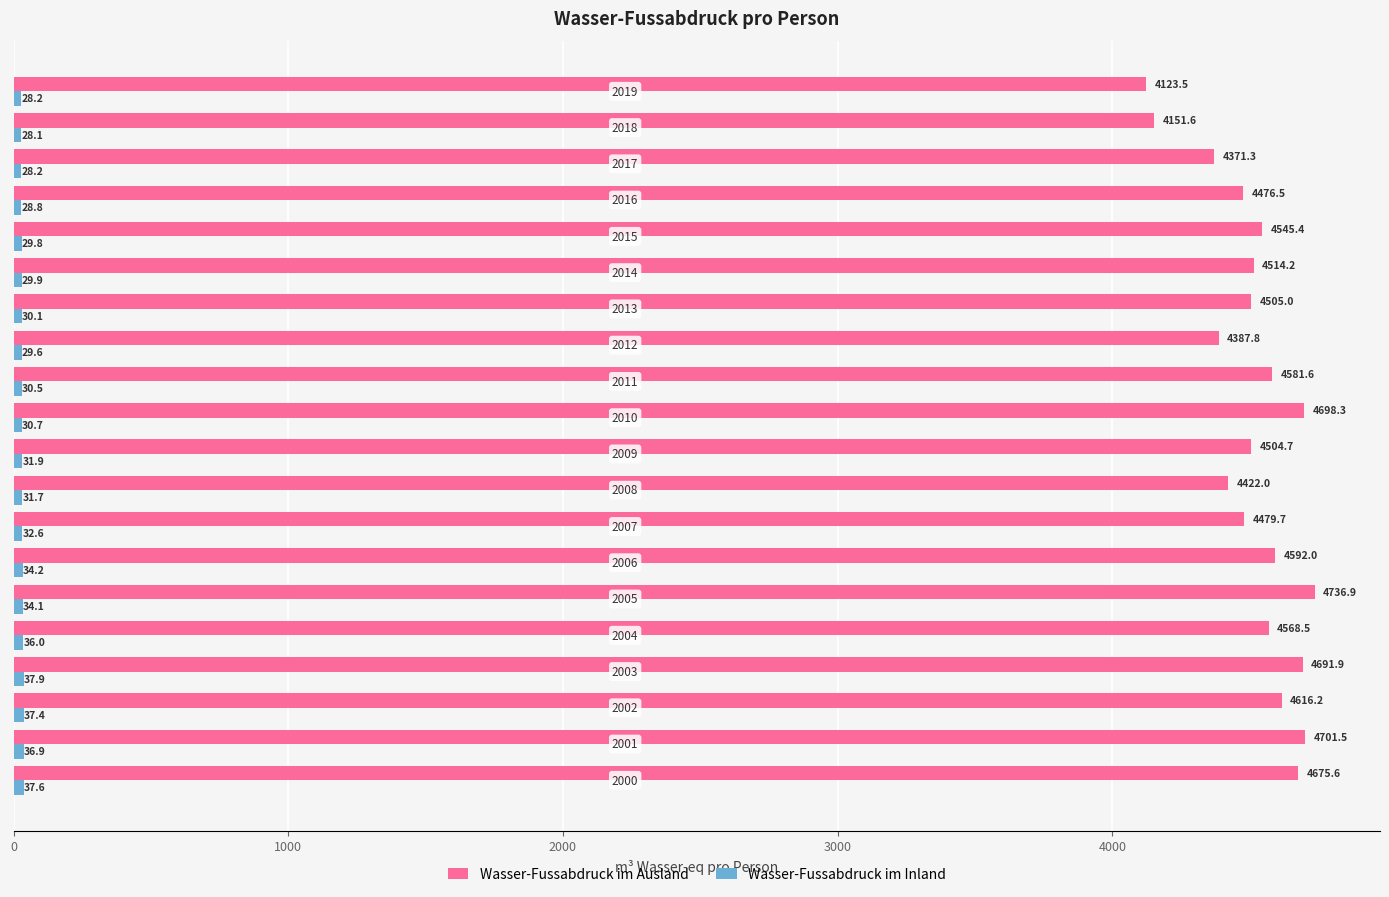

What is the highest value of the Wasser-Fussabdruck im Ausland series?

4736.9